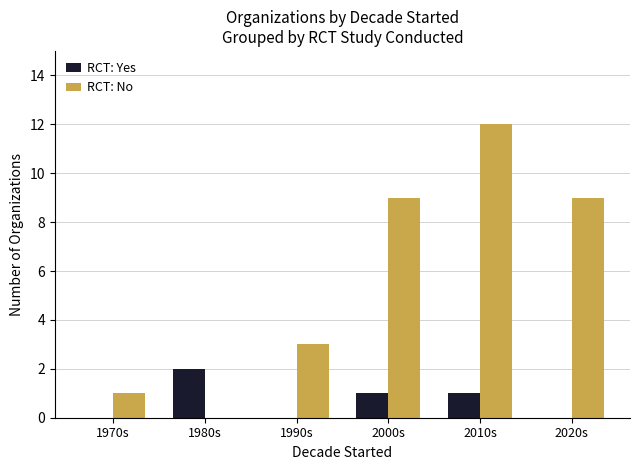

Which series has the largest range (max minus min)?

RCT: No